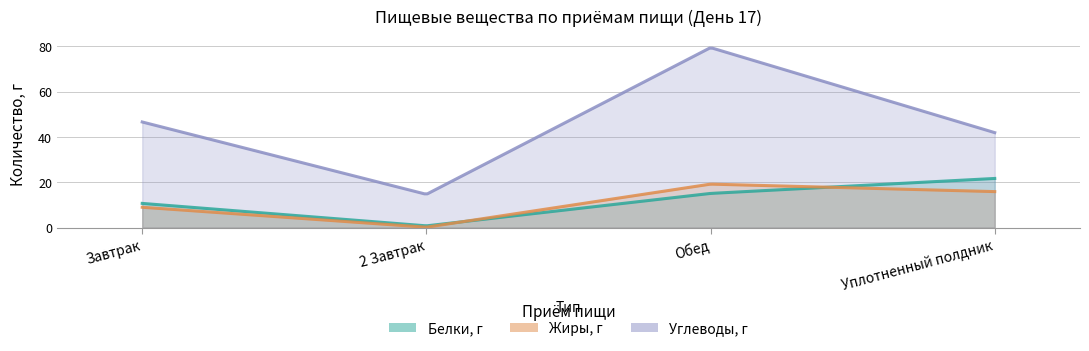

What position from the right is 2 Завтрак?

3